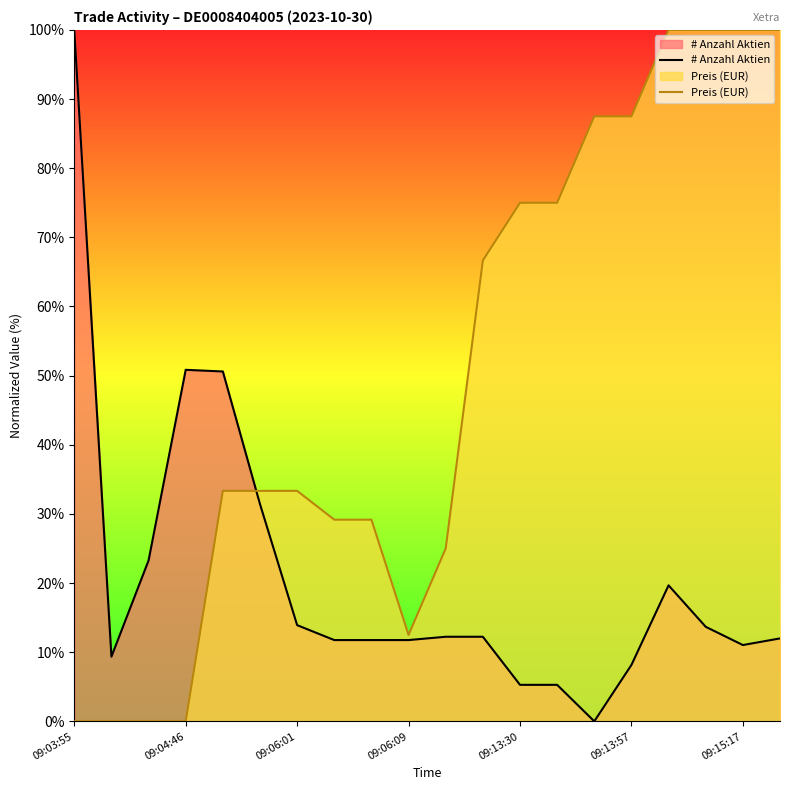

Reading left to right, what are all the values shown in this chart?

# Anzahl Aktien: 100.0	9.4	23.3	50.8	50.6	31.4	13.9	11.8	11.8	11.8	12.2	12.2	5.3	5.3	0.0	8.2	19.7	13.7	11.0	12.0
Preis (EUR): 0.0	0.0	0.0	0.0	33.3	33.3	33.3	29.2	29.2	12.5	25.0	66.7	75.0	75.0	87.5	87.5	100.0	100.0	100.0	100.0